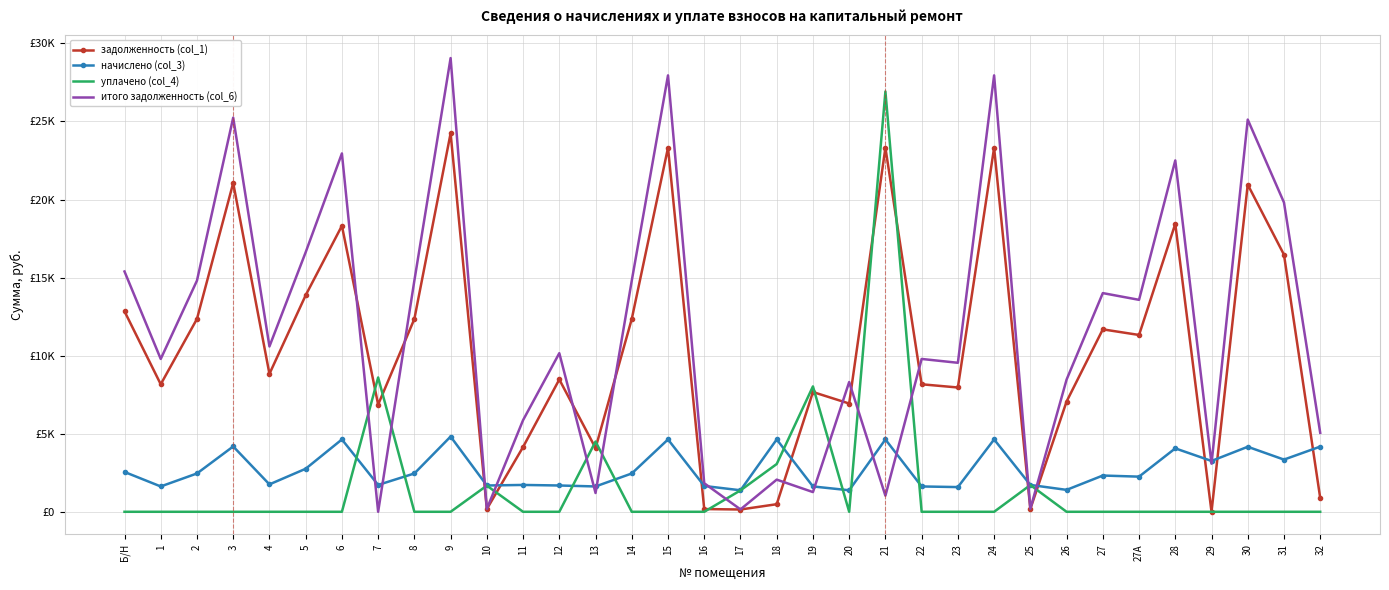

Reading right to left, transcribe all the data shown in this chart.

задолженность (col_1): 883.4	16466.4	20954.9	0.0	18441.3	11324.9	11684.4	7062.0	183.4	23317.4	7960.8	8166.2	23317.4	6933.6	7670.2	484.9	146.0	175.0	23317.4	12352.1	4079.8	8474.4	4149.5	177.9	24241.9	12352.1	6866.2	18317.4	13867.2	8833.9	21057.6	12352.1	8166.2	12840.0
начислено (col_3): 4174.3	3342.5	4164.0	3255.8	4062.0	2250.4	2321.9	1403.4	1719.7	4633.6	1581.9	1622.8	4633.6	1377.8	1622.8	4633.6	1377.8	1653.4	4633.6	2454.6	1622.8	1684.0	1719.7	1684.0	4817.2	2454.6	1719.7	4633.6	2755.6	1755.5	4184.5	2454.6	1622.8	2551.5
уплачено (col_4): 0.0	0.0	0.0	0.0	0.0	0.0	0.0	0.0	1711.8	0.0	0.0	0.0	26921.1	0.0	8030.8	3058.6	1371.0	0.0	0.0	0.0	4500.0	0.0	0.0	1675.0	0.0	0.0	8602.0	0.0	0.0	0.0	0.0	0.0	0.0	0.0
итого задолженность (col_6): 5057.7	19808.9	25118.9	3080.7	22503.2	13575.3	14006.3	8465.4	191.3	27951.0	9542.7	9789.0	1029.9	8311.4	1262.2	2059.8	152.8	1828.3	27951.0	14806.6	1202.6	10158.4	5869.2	186.9	29059.2	14806.6	0.0	22951.0	16622.8	10589.4	25242.1	14806.6	9789.0	15391.5